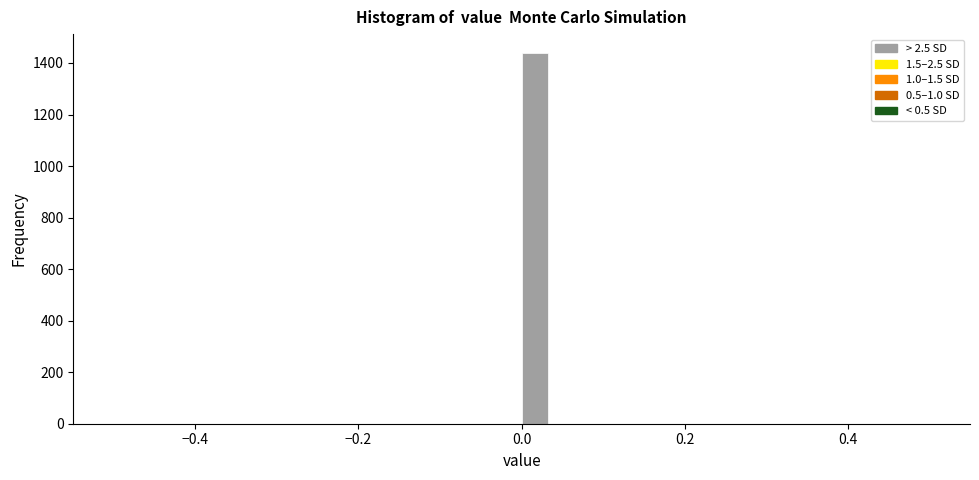

Read against the x-axis, roughly where is the centre of the tallest bar?

0.02